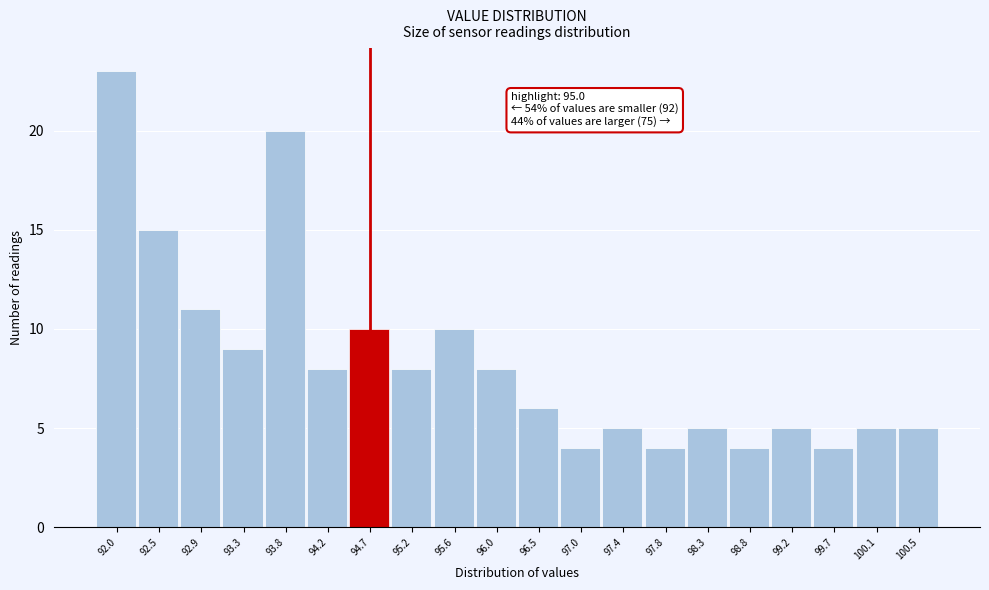

Reading left to right, transcribe all the data shown in this chart.

23	15	11	9	20	8	10	8	10	8	6	4	5	4	5	4	5	4	5	5